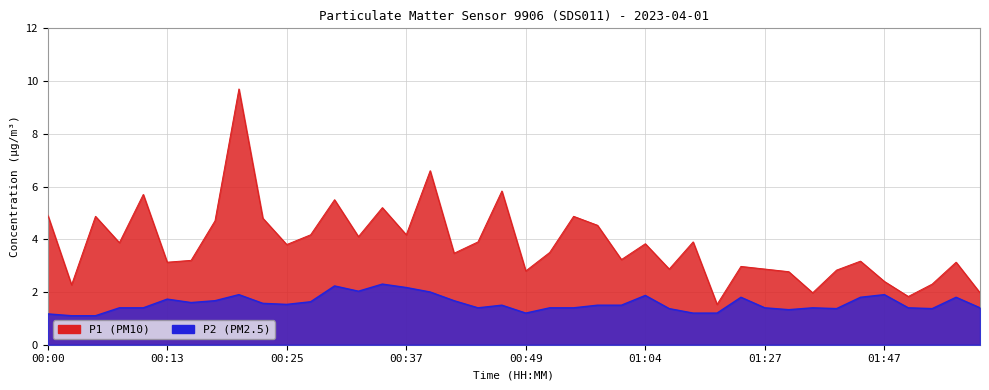

At which category does P2 reach its first local valley?

00:15